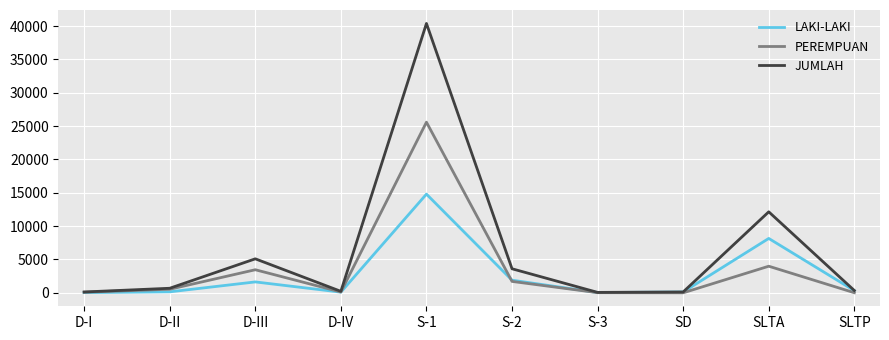

How many lines are shown in the chart?

3